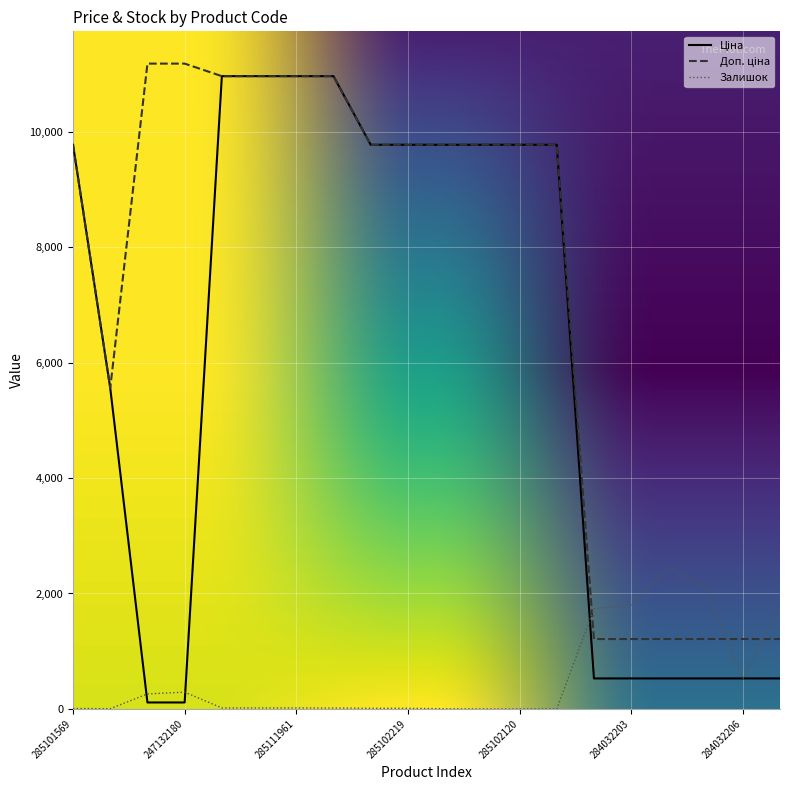

What is the maximum value shown in the chart?

11182.0